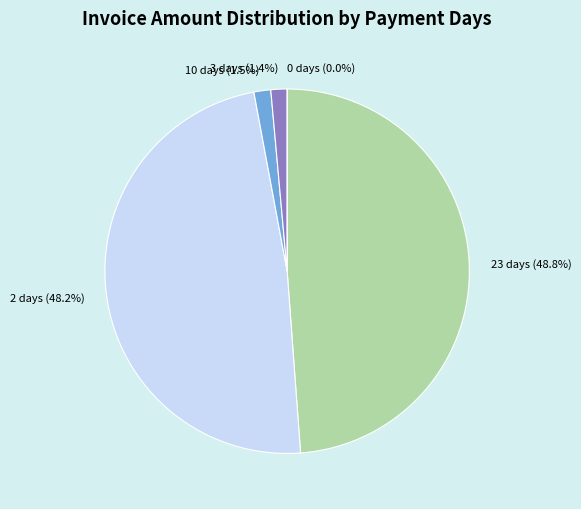

True or false: 2 accounts for 4% of the total.

False